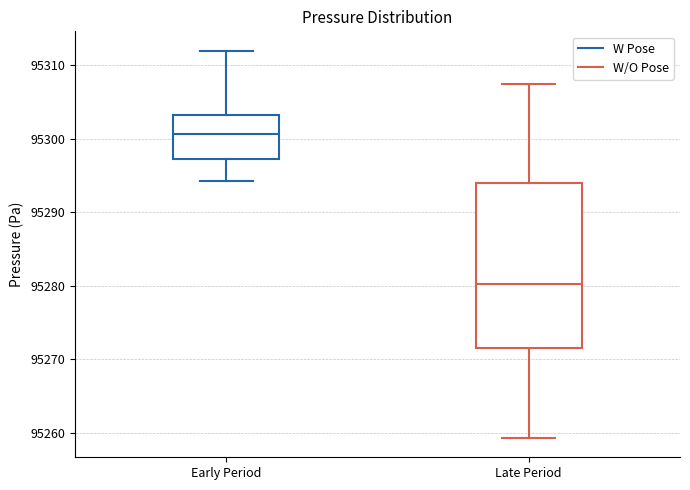

Which box's median line is the lowest?

Late Period